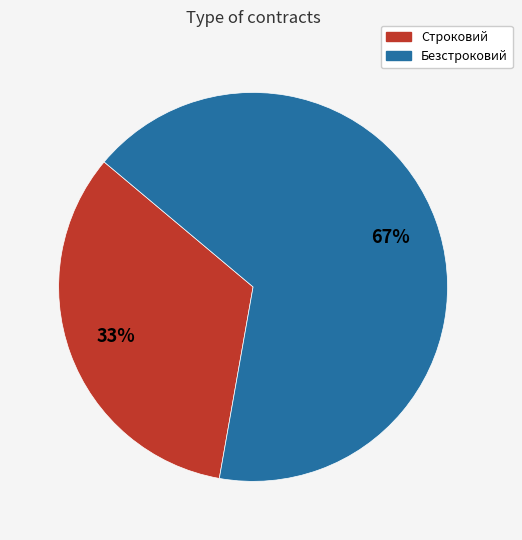

Does Безстроковий represent more than half of the total?

Yes